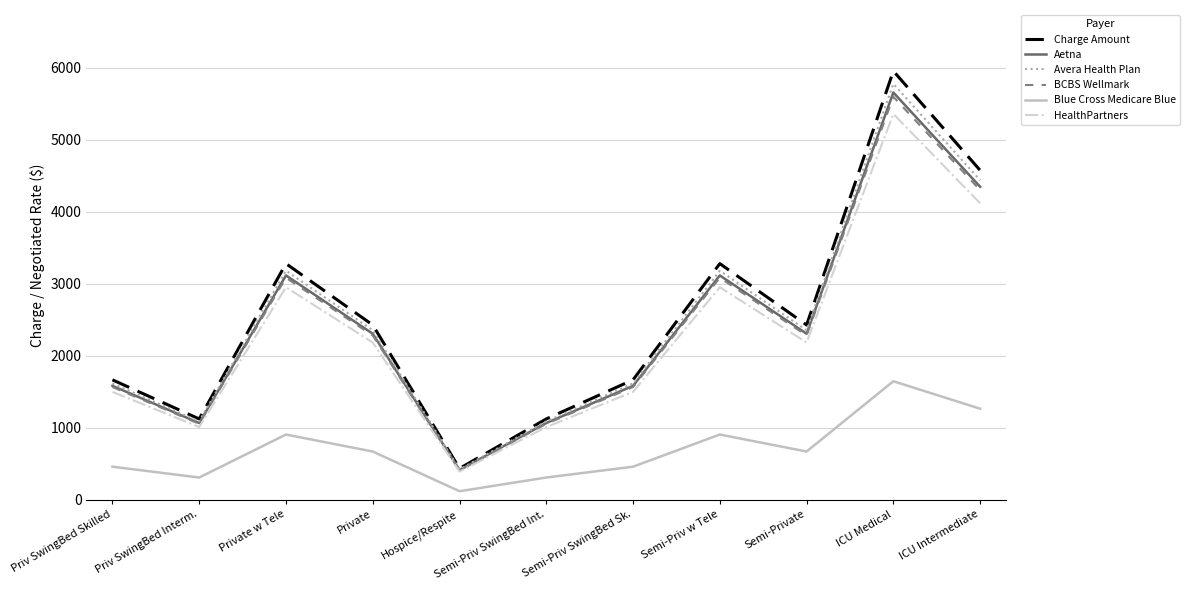

The HealthPartners series shows 2952.0 at Semi-Priv w Tele. True or false?

True